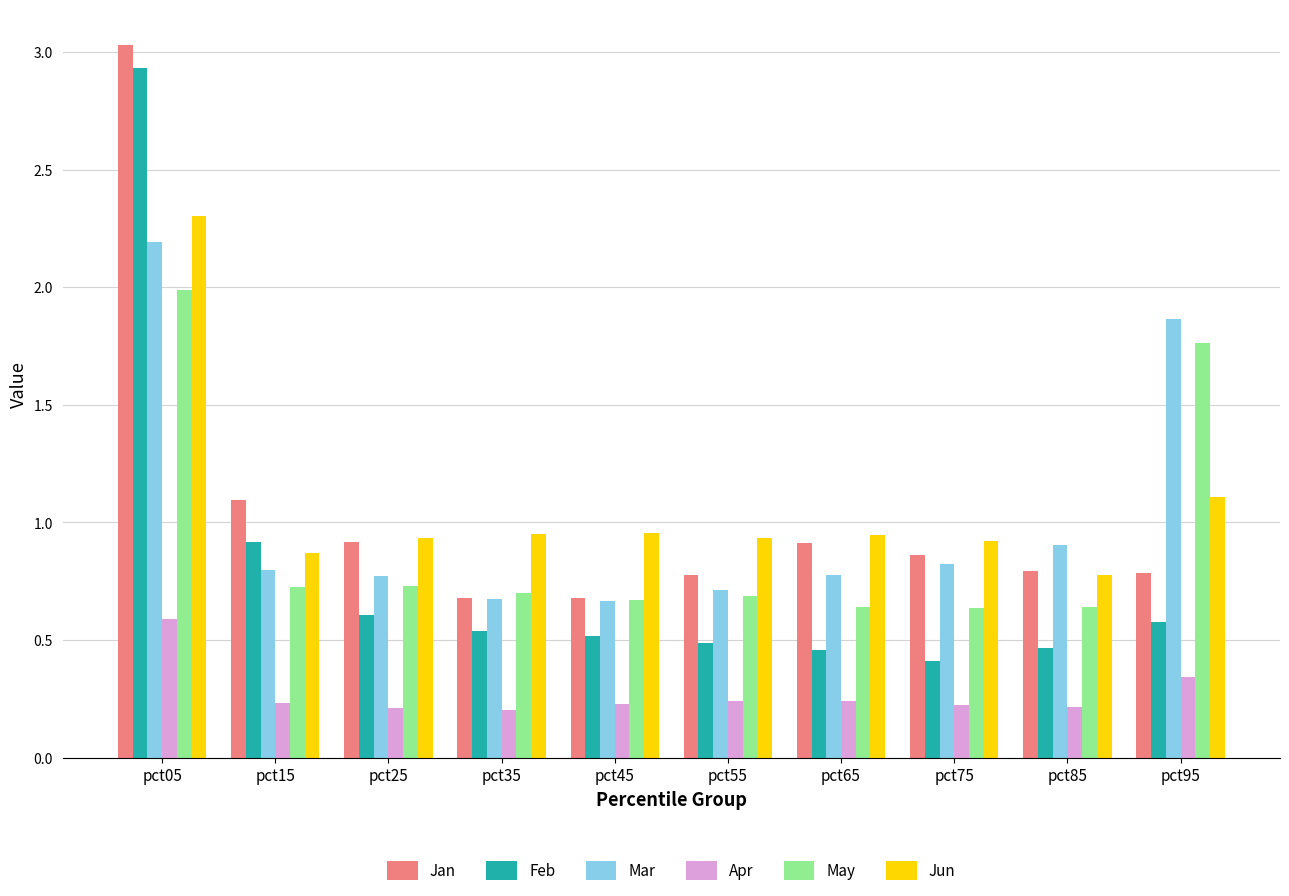

At which label does Apr reach its peak?

pct05